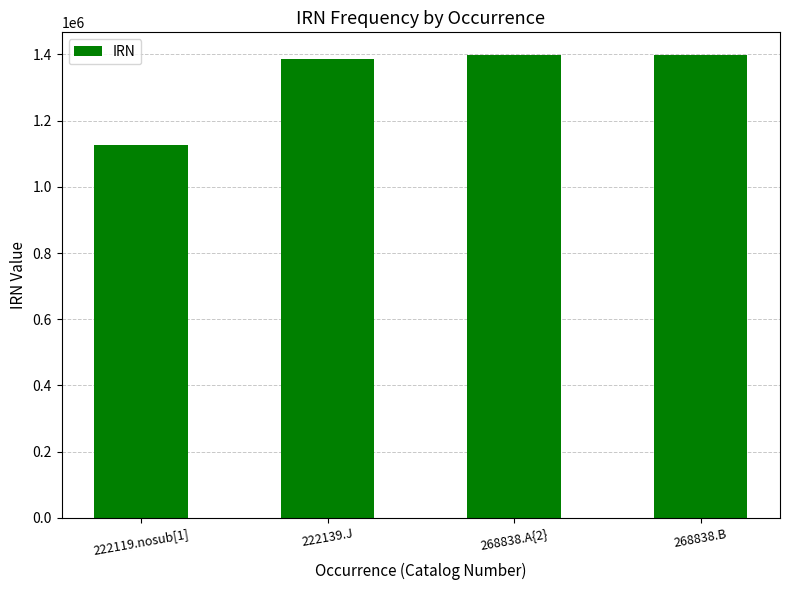

The chart shows a value of 1386545 at 222139.J. True or false?

True